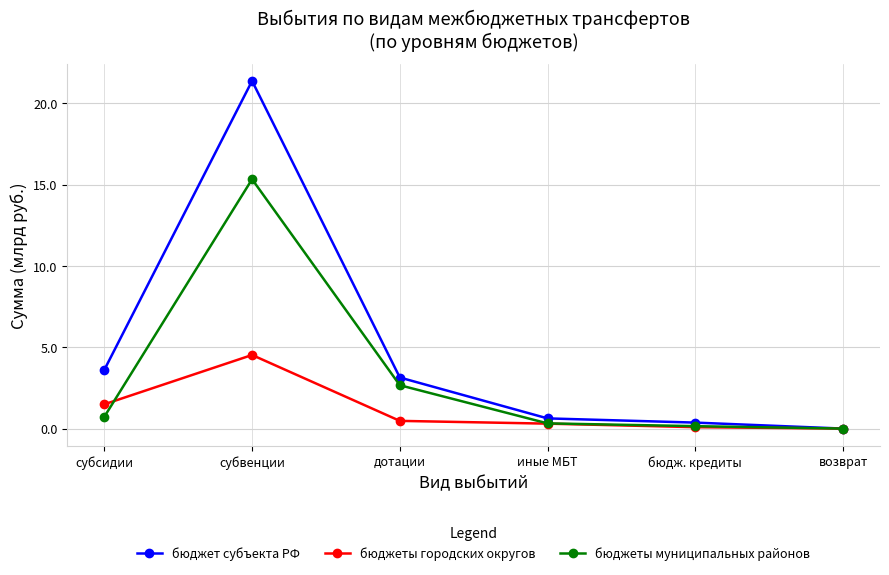

What is the sum of the бюджеты городских округов values at дотации and субсидии?

2.0